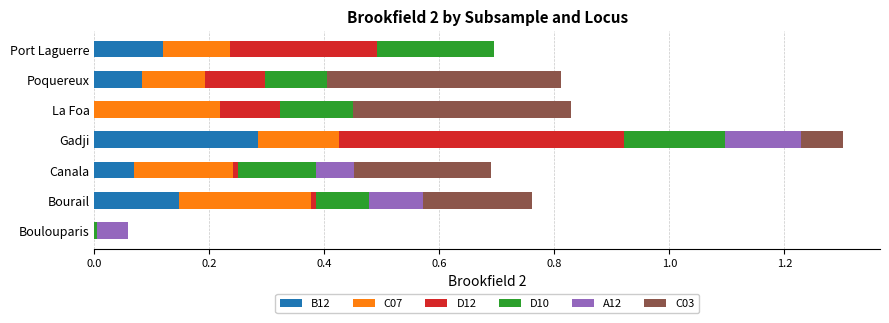

The B12 series shows 0.4 at Gadji. True or false?

False